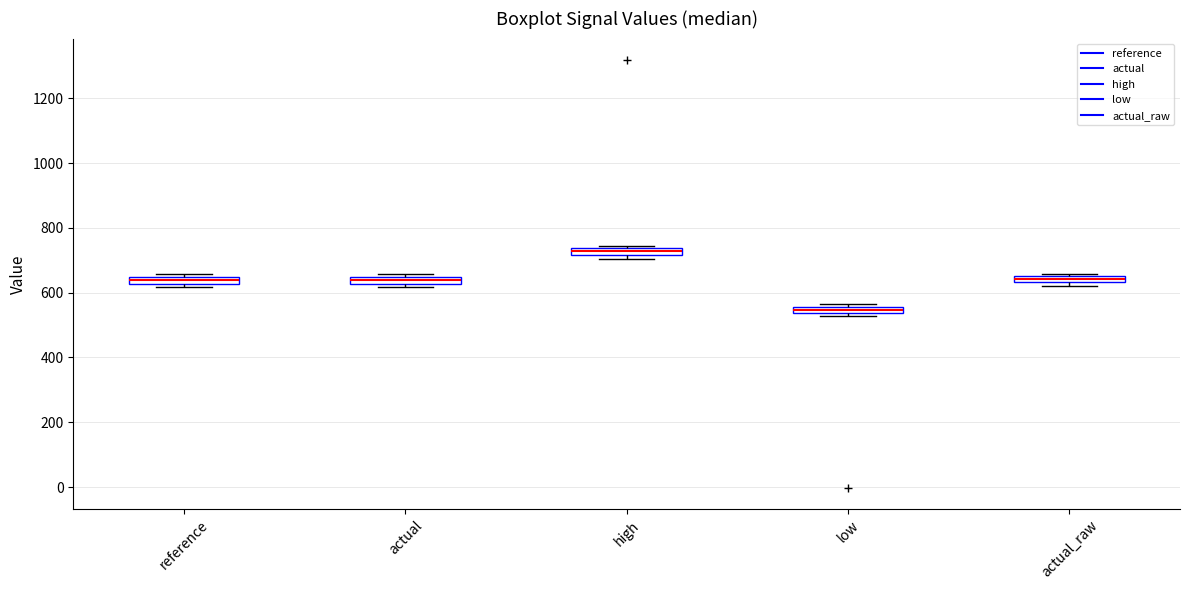

Where is the lower edge of the box for high on the y-axis? The values are not printed on the chart, so give them approximately, as read against the axis.

720